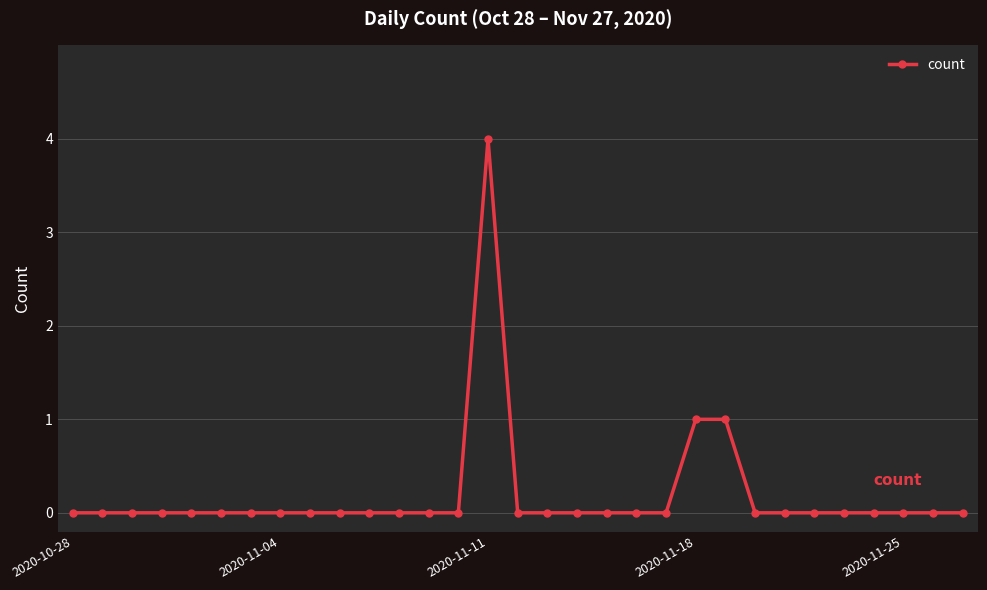

What is the difference between the maximum and second lowest values?

4